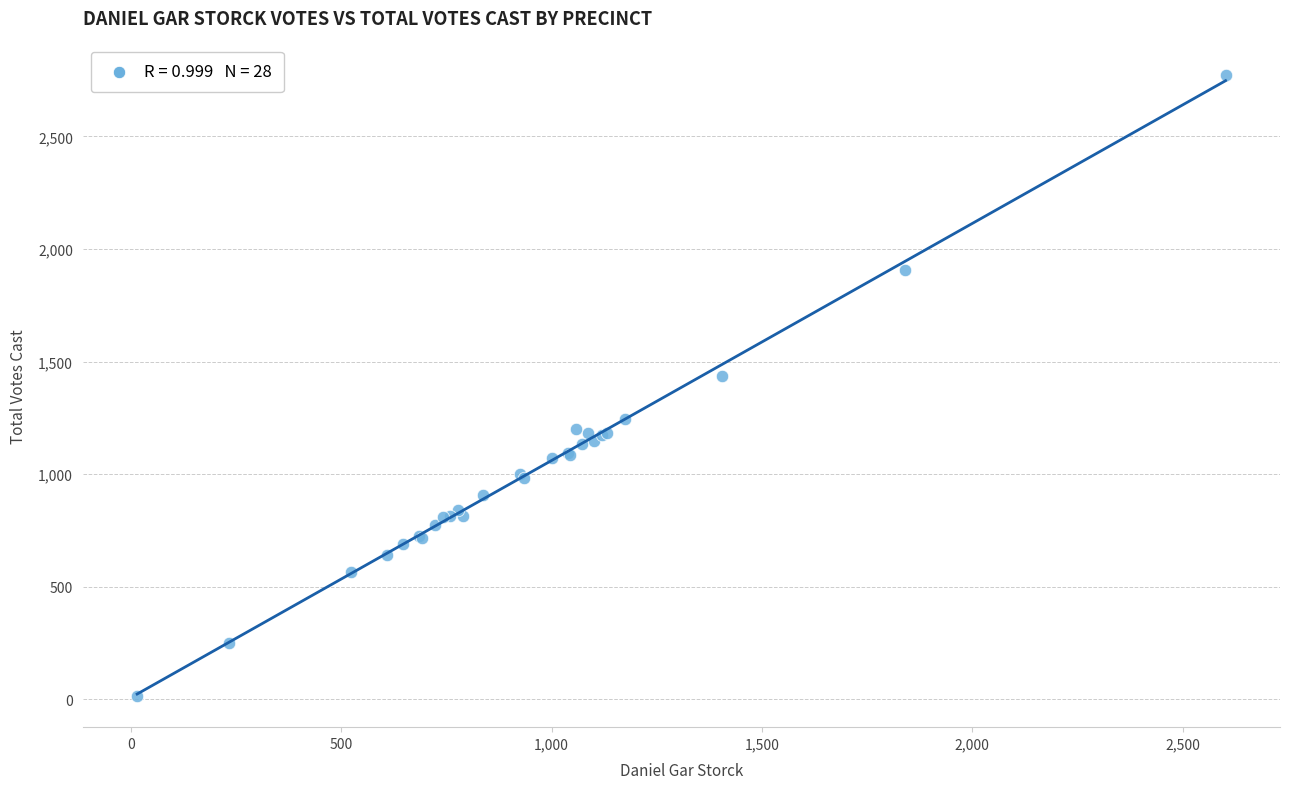

What Y value in the scatter plot is closest to 1395?

1437